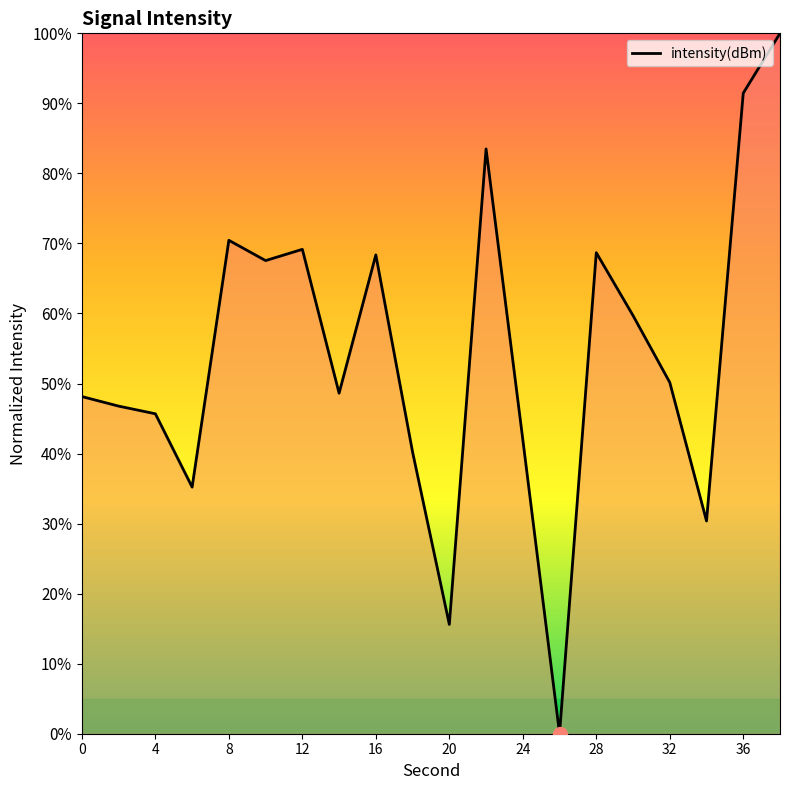

What is the greatest value displayed?

100.0